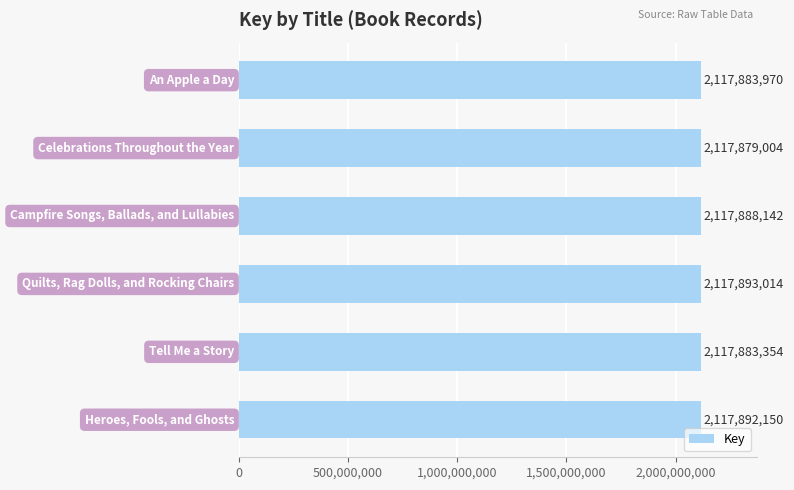

Count the number of data series in this chart.

1